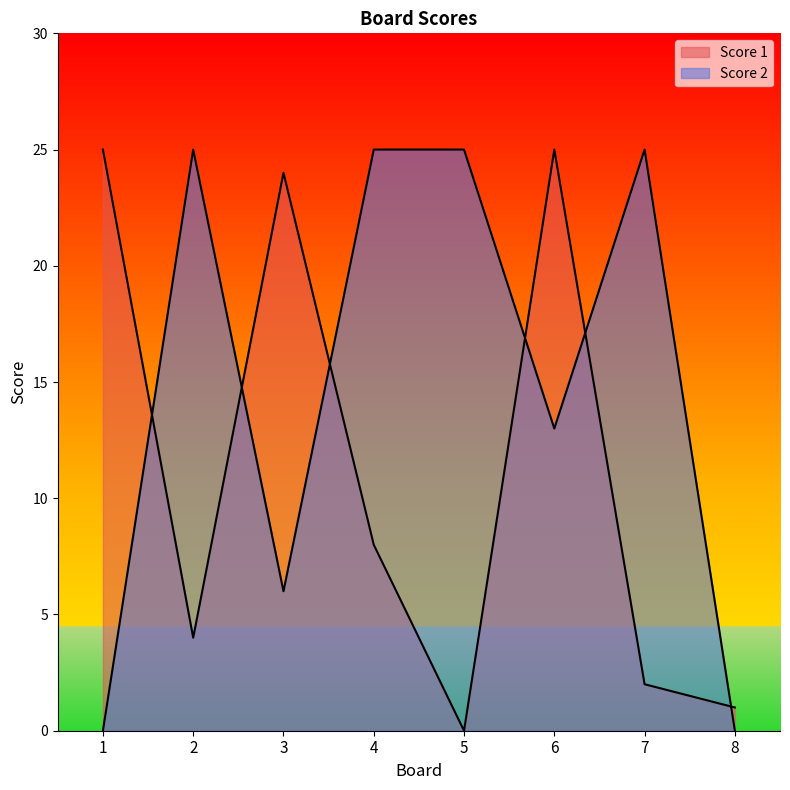

The Score 1 series shows 1 at 2. True or false?

False